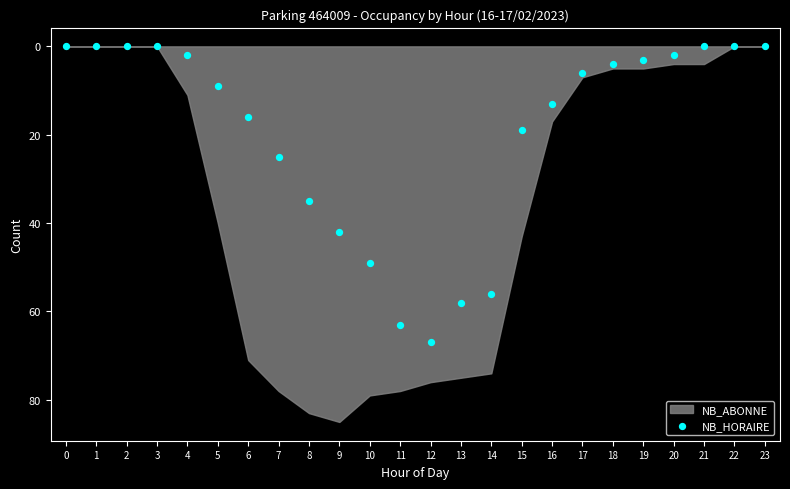

What is the range of Y values (max minus min)?

67